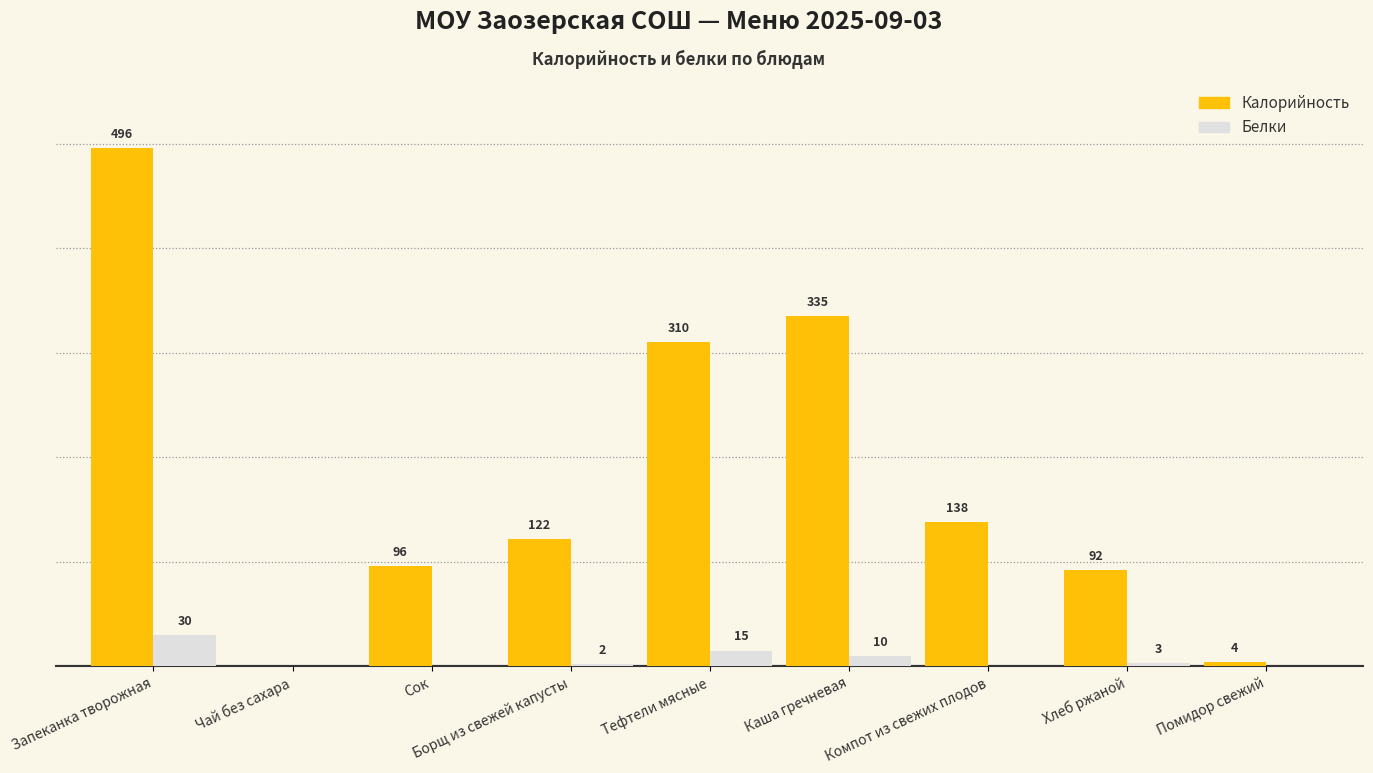

Where is Белки nearest to the value 15?

Тефтели мясные